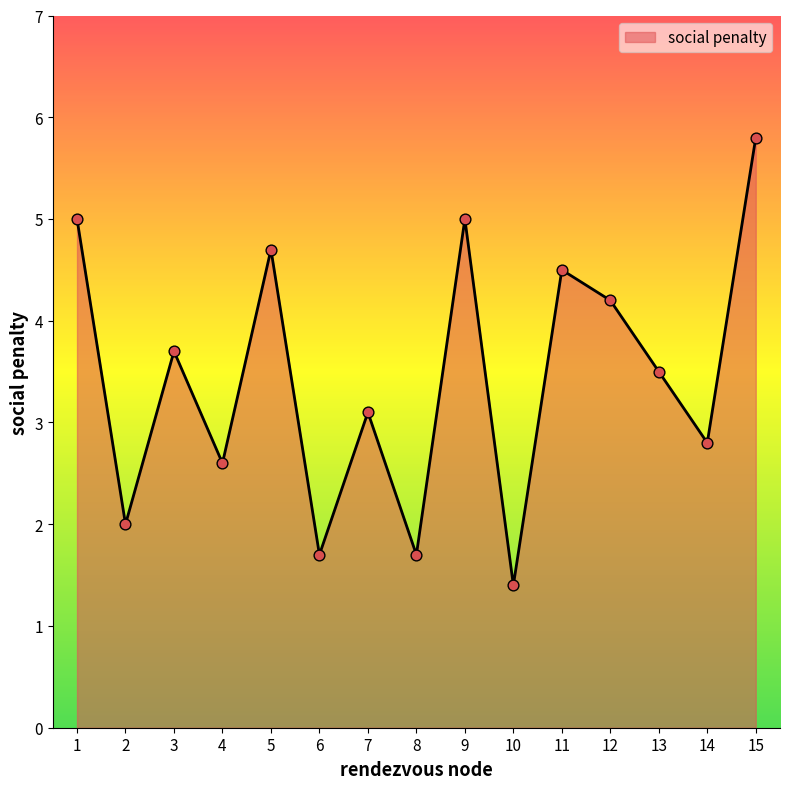

What is the change in value from 5 to 13?

-1.2